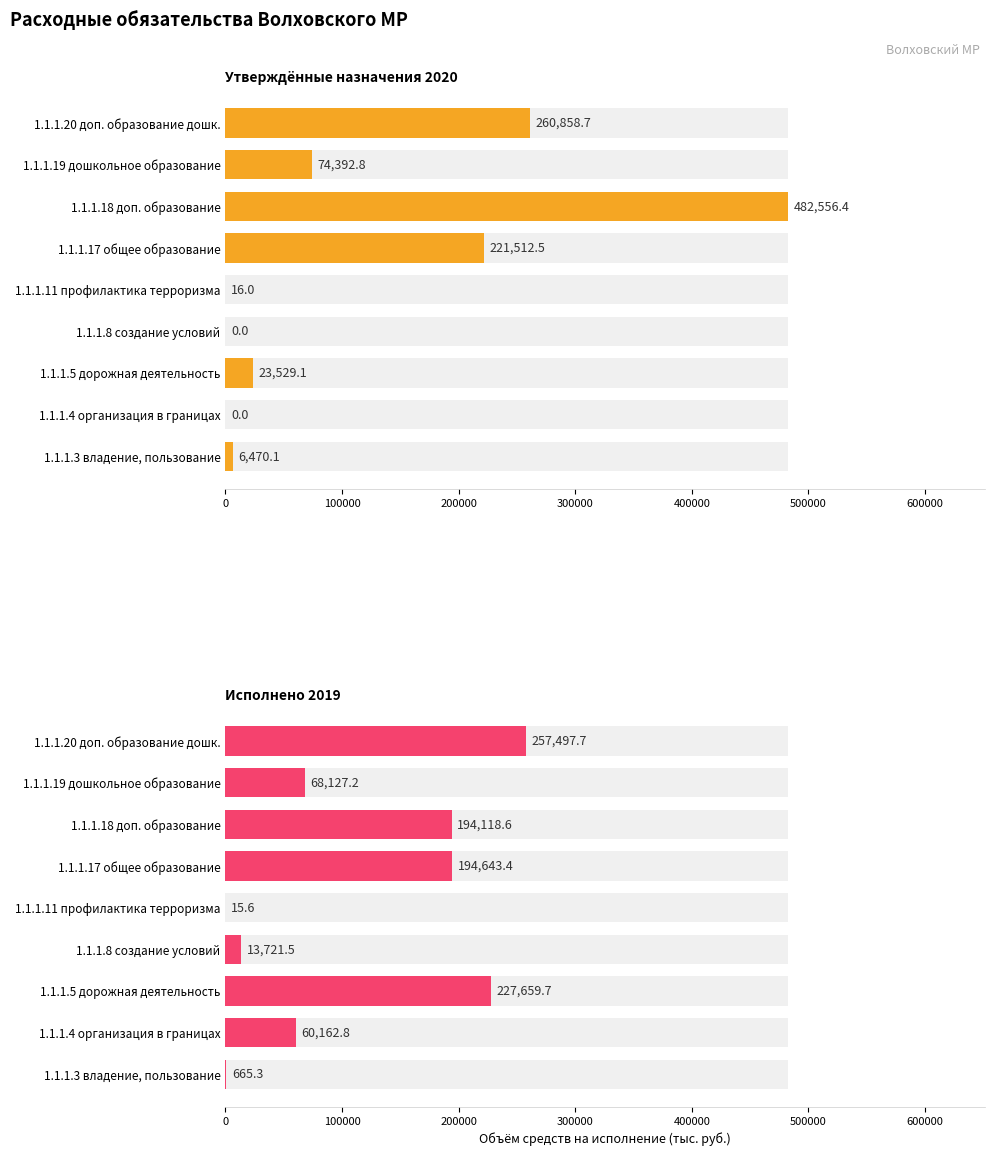

Reading left to right, transcribe all the data shown in this chart.

Утверждённые назначения 2020: 6470.1	0.0	23529.1	0.0	16.0	221512.5	482556.4	74392.8	260858.7
Исполнено 2019: 665.3	60162.8	227659.7	13721.5	15.6	194643.4	194118.6	68127.2	257497.7